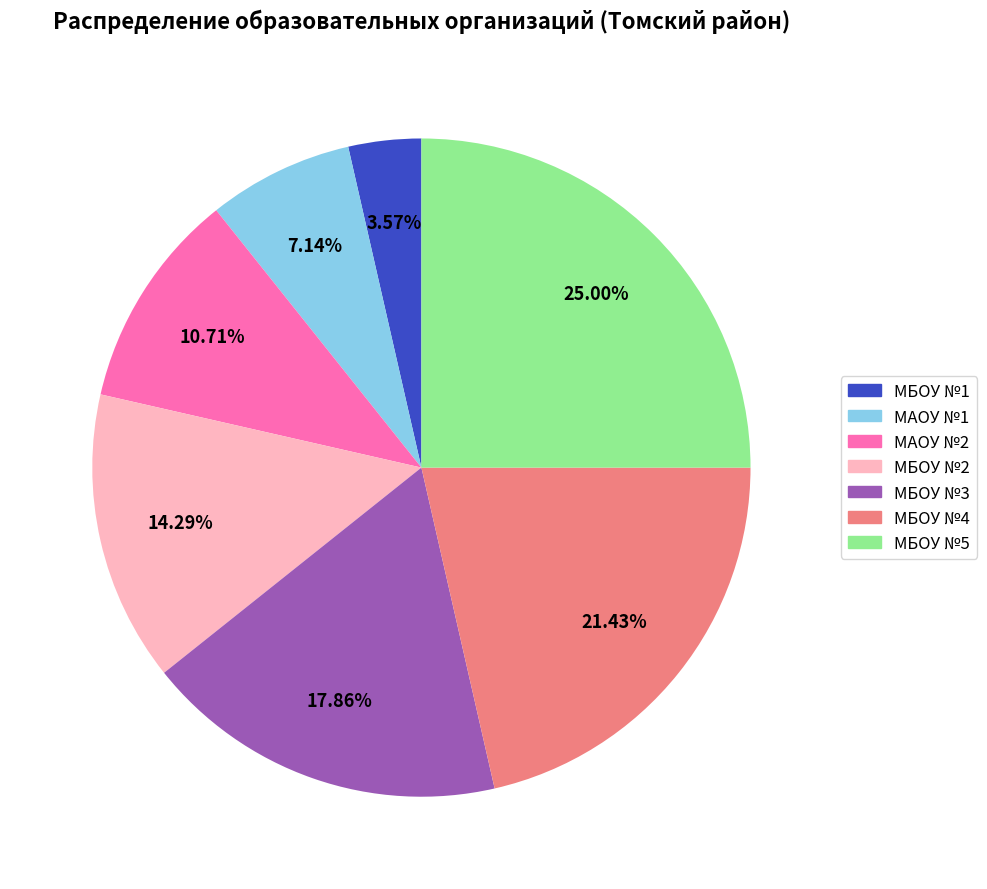

Is there a majority slice in this chart?

No